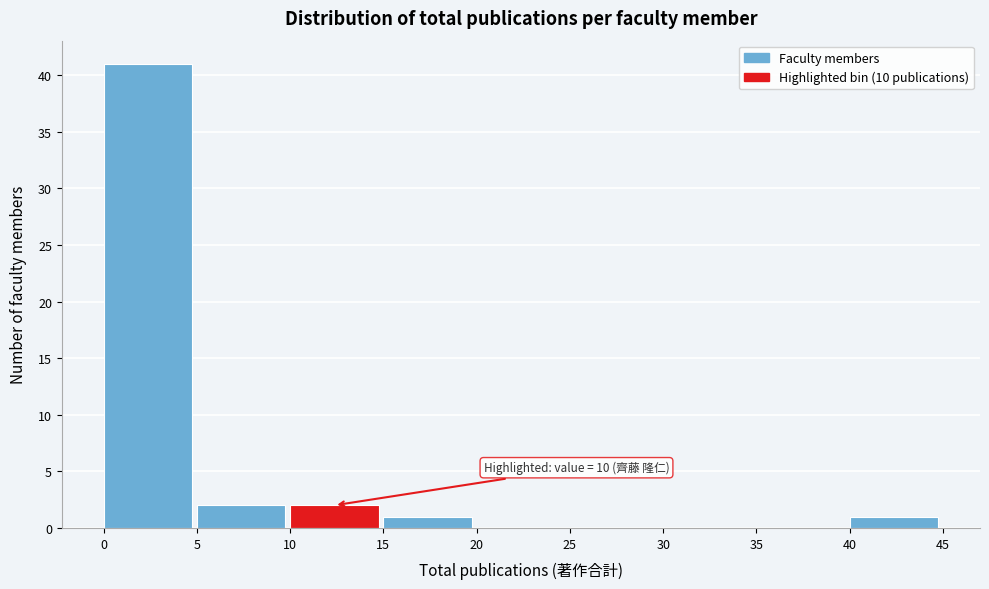

Over which range of the x-axis is the bar tallest?

0 to 5